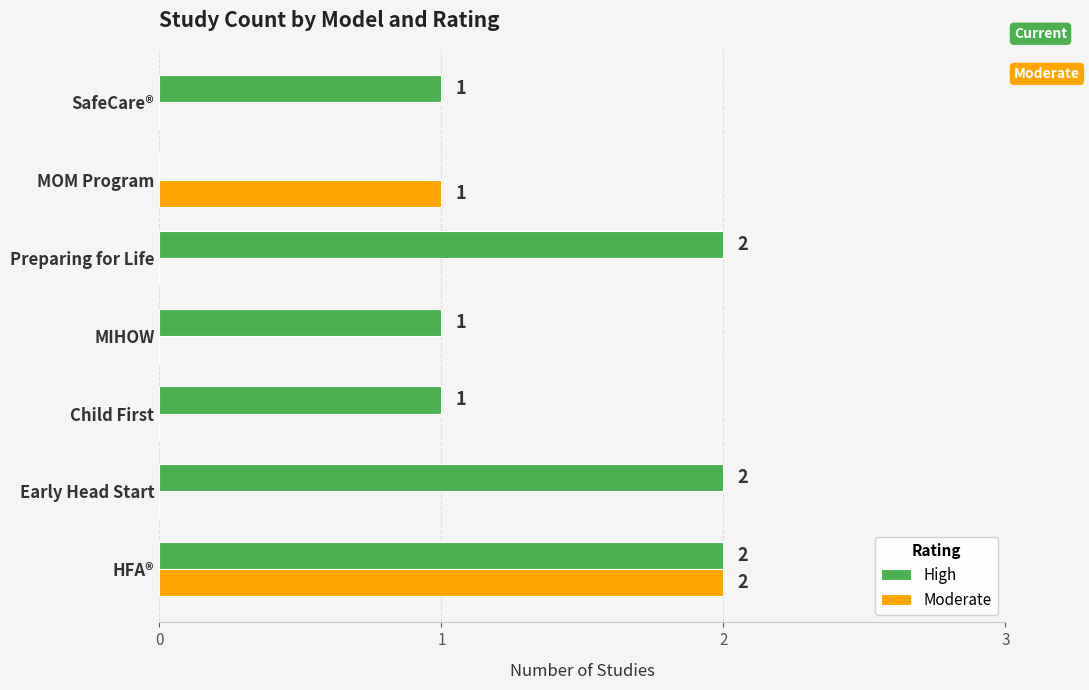

What is the sum of all Moderate values?

3